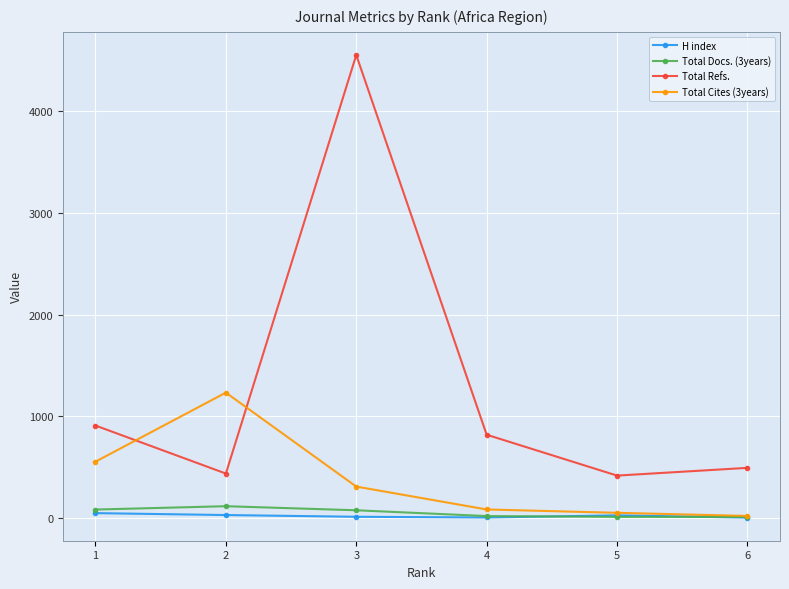

The value of Total Refs. at 5 is 417. True or false?

True